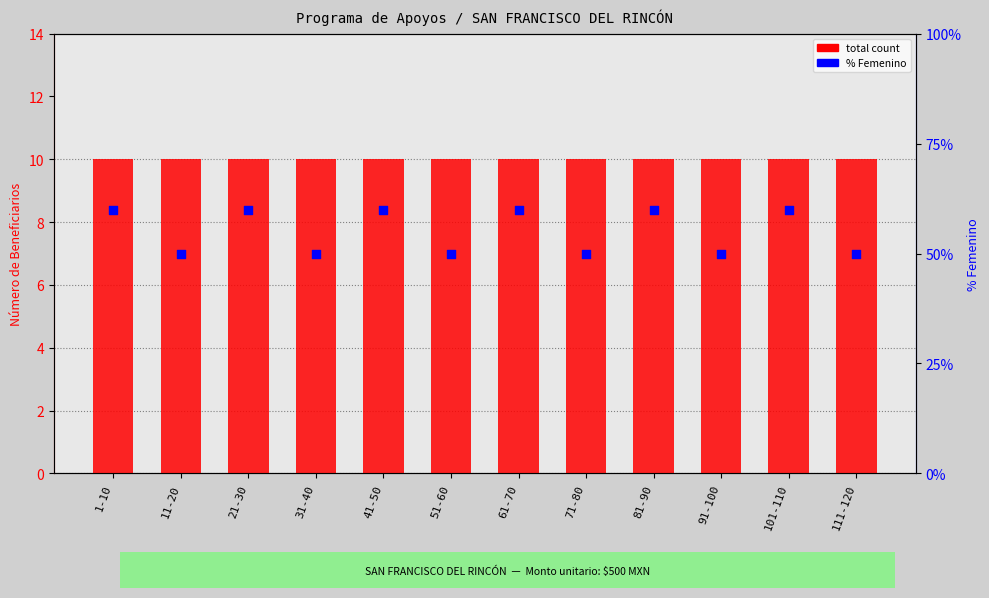

What is the total value across all series at 71-80?

60